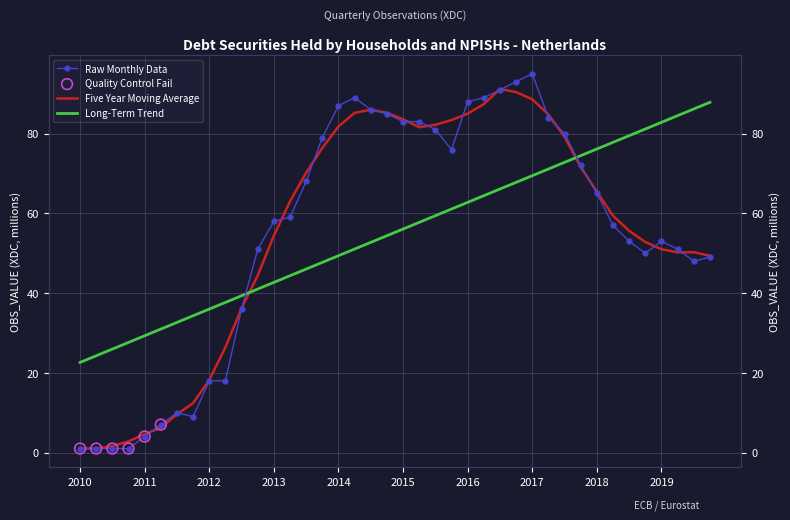

Approximately how many times larger is the value at 2013-Q2 compared to 2015-Q1?

0.7